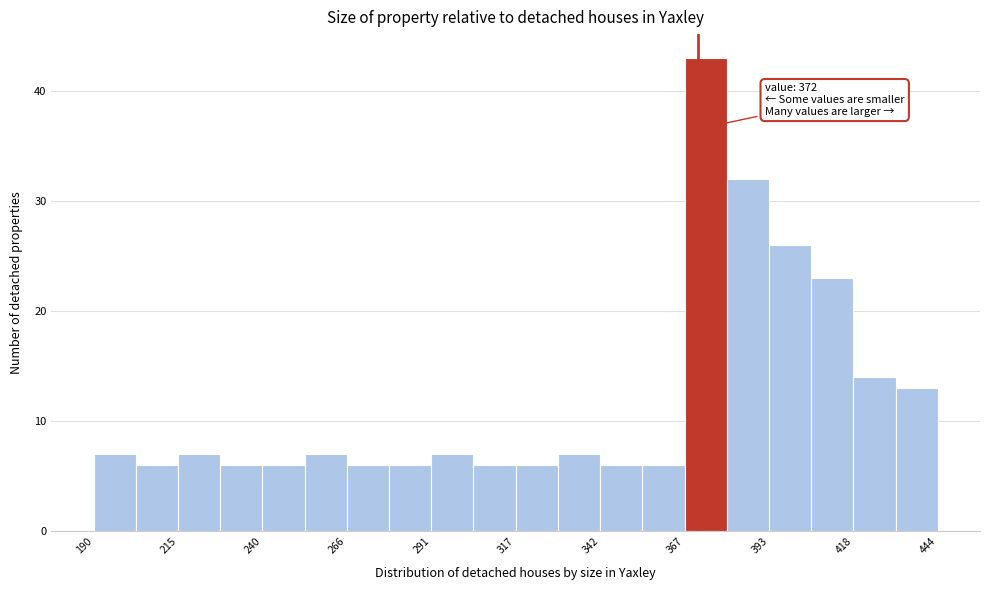

Around what value on the x-axis is the tallest bar? Give the approximate position of its centre, as read against the axis.

375